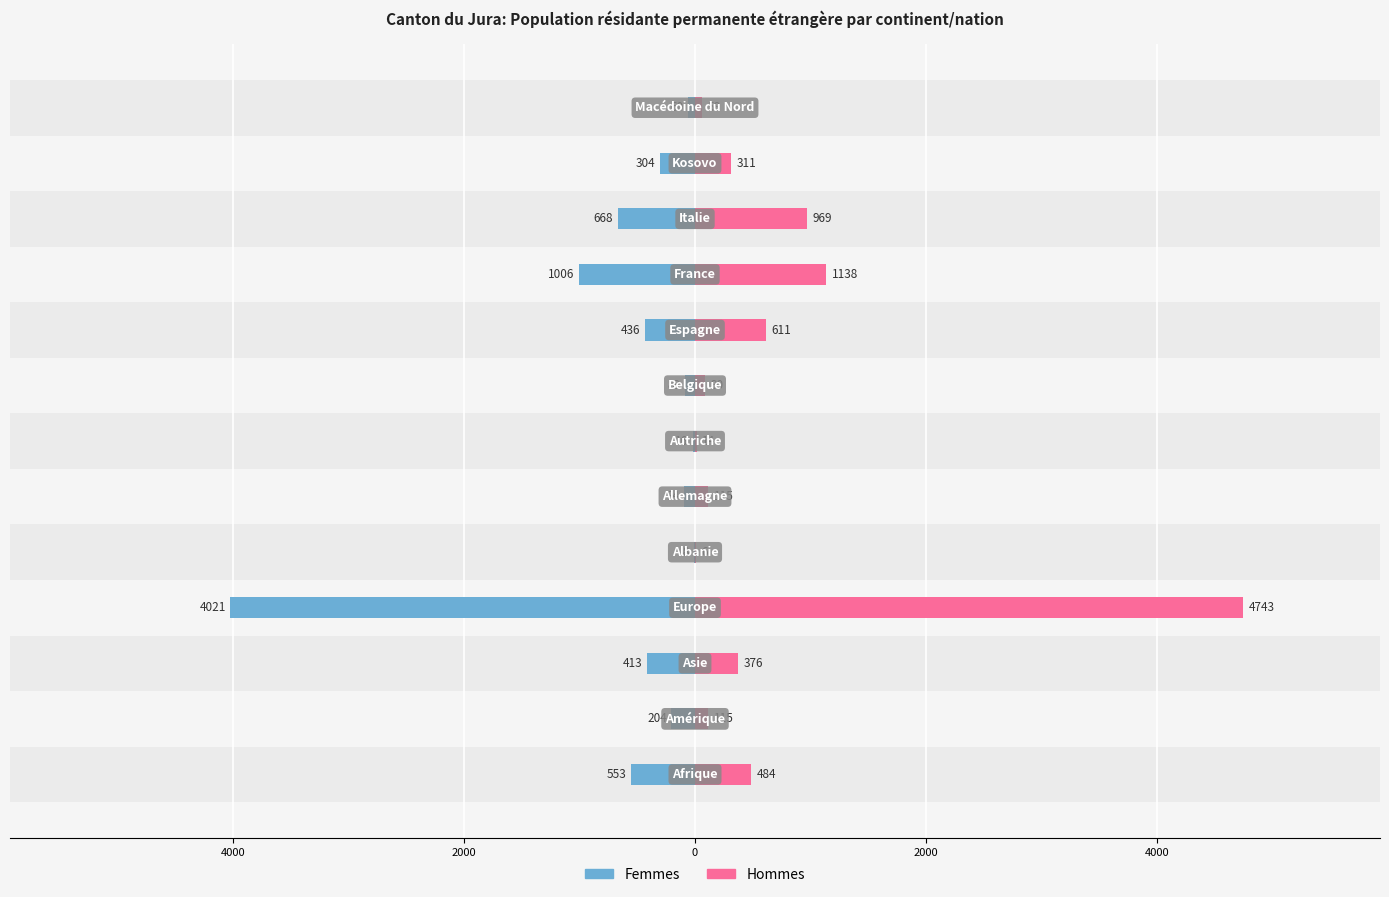

Reading left to right, extract all data points from this chart.

Femmes: -553	-204	-413	-4021	-8	-94	-16	-89	-436	-1006	-668	-304	-60
Hommes: 484	115	376	4743	6	115	14	90	611	1138	969	311	58